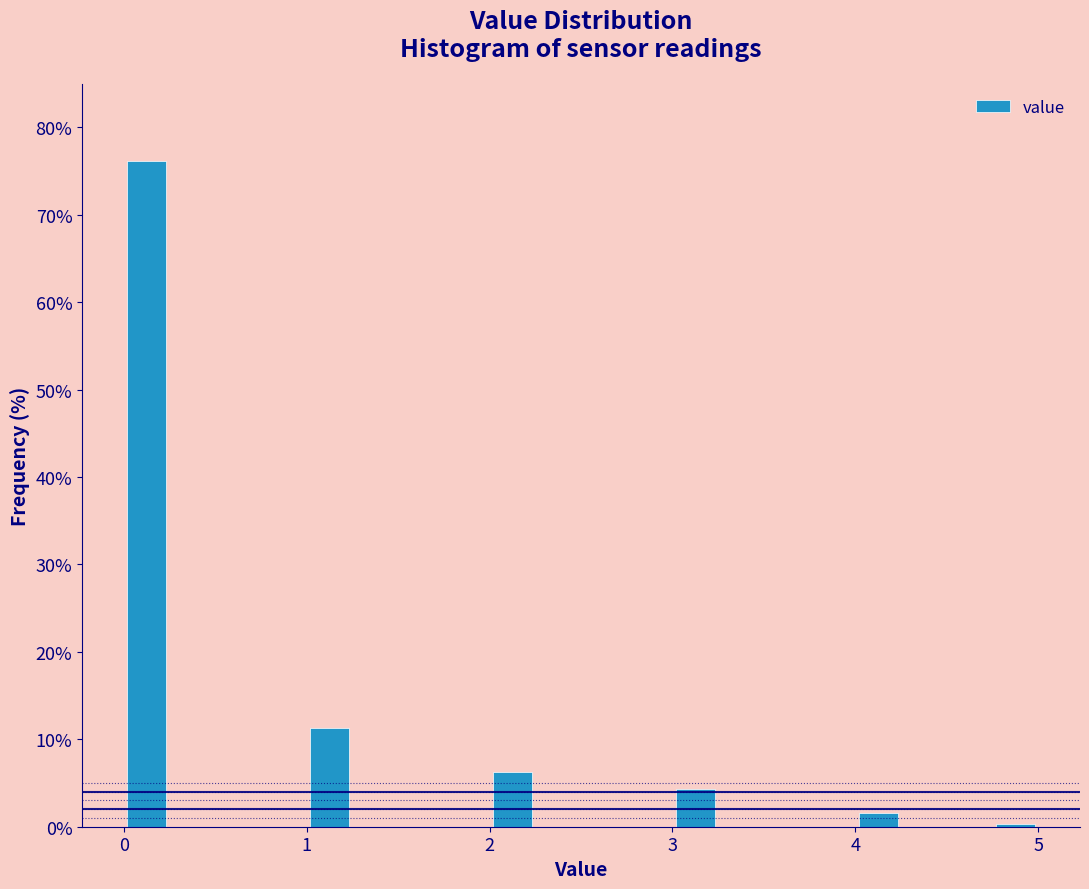

Around what value on the x-axis is the tallest bar? Give the approximate position of its centre, as read against the axis.

0.1